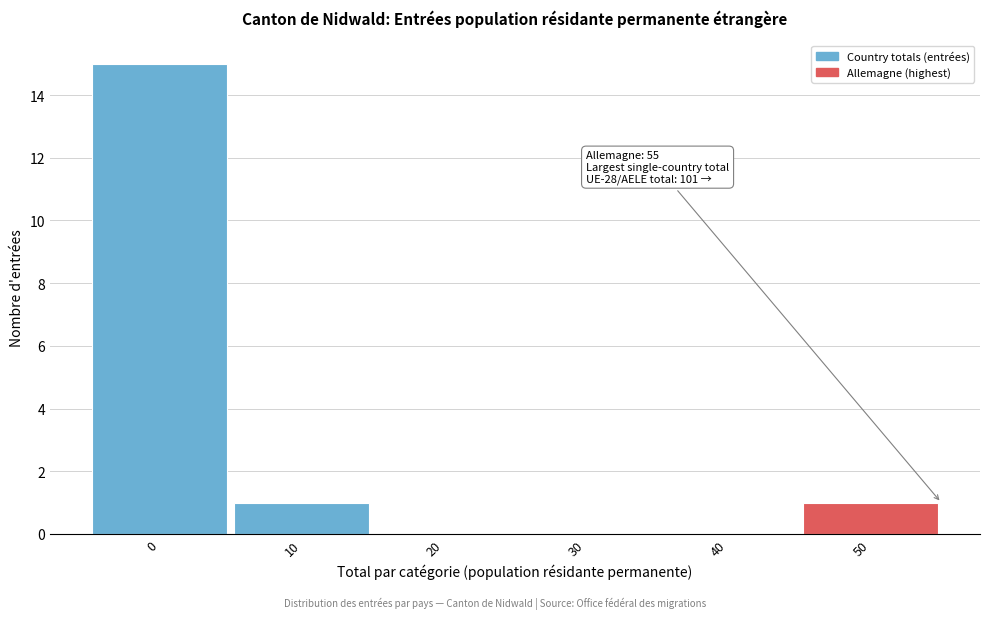

Reading left to right, what are all the values shown in this chart?

0=15	10=1	20=0	30=0	40=0	50=1